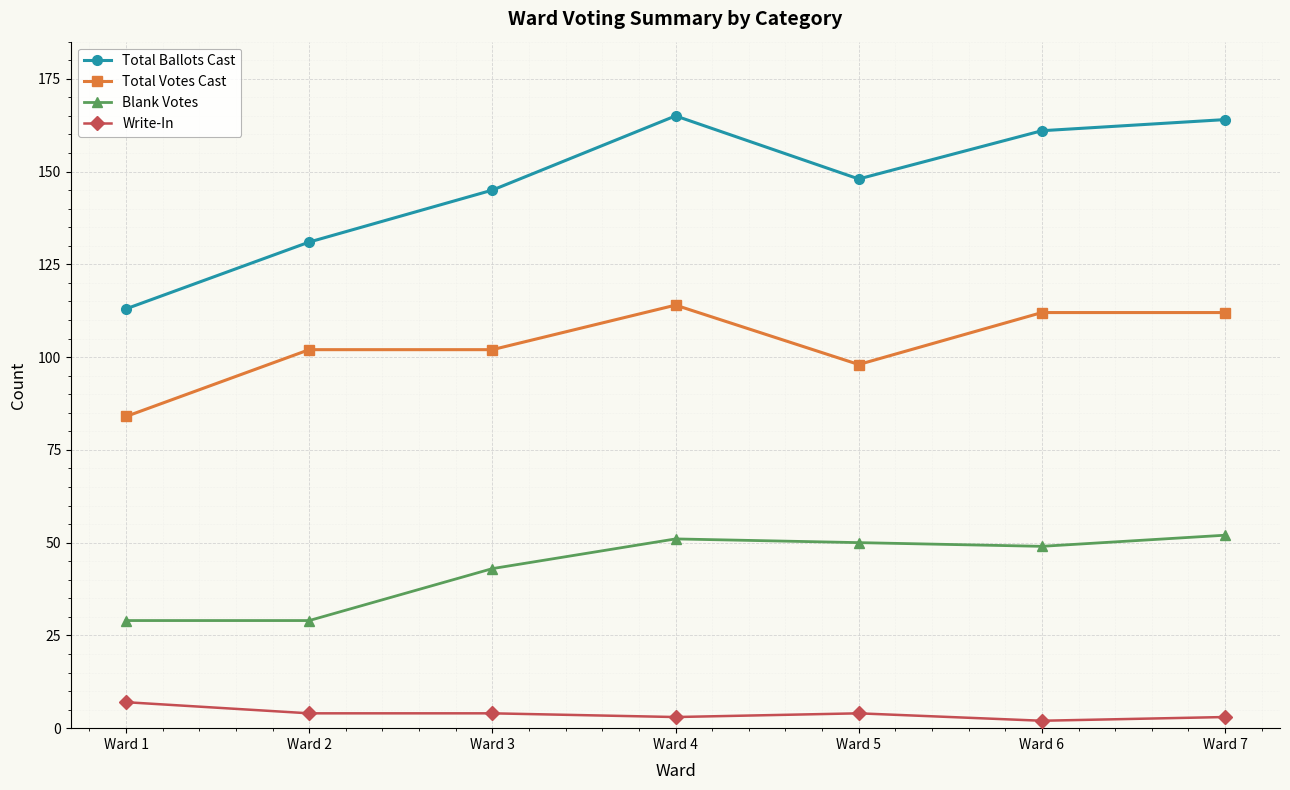

Reading left to right, extract all data points from this chart.

Total Ballots Cast: Ward 1=113	Ward 2=131	Ward 3=145	Ward 4=165	Ward 5=148	Ward 6=161	Ward 7=164
Total Votes Cast: Ward 1=84	Ward 2=102	Ward 3=102	Ward 4=114	Ward 5=98	Ward 6=112	Ward 7=112
Blank Votes: Ward 1=29	Ward 2=29	Ward 3=43	Ward 4=51	Ward 5=50	Ward 6=49	Ward 7=52
Write-In: Ward 1=7	Ward 2=4	Ward 3=4	Ward 4=3	Ward 5=4	Ward 6=2	Ward 7=3